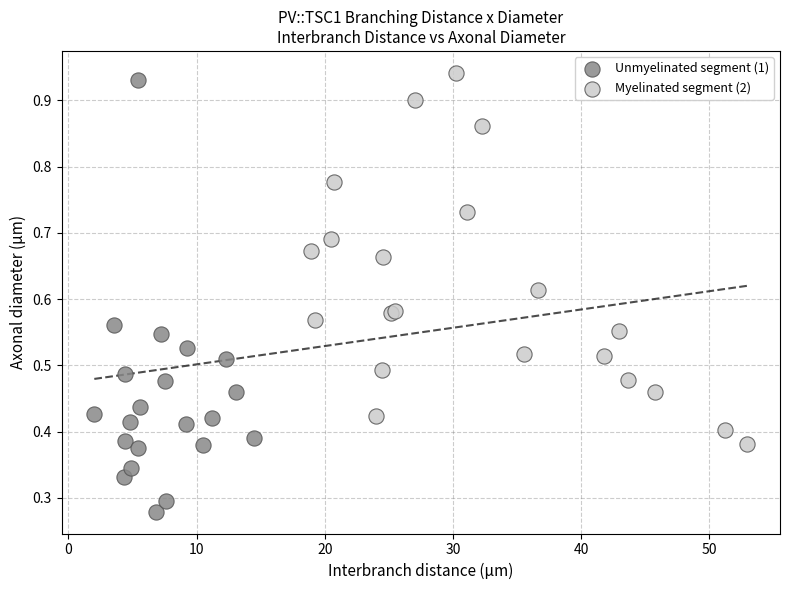

Which series has the largest Y range (max minus min)?

Unmyelinated segment (1)